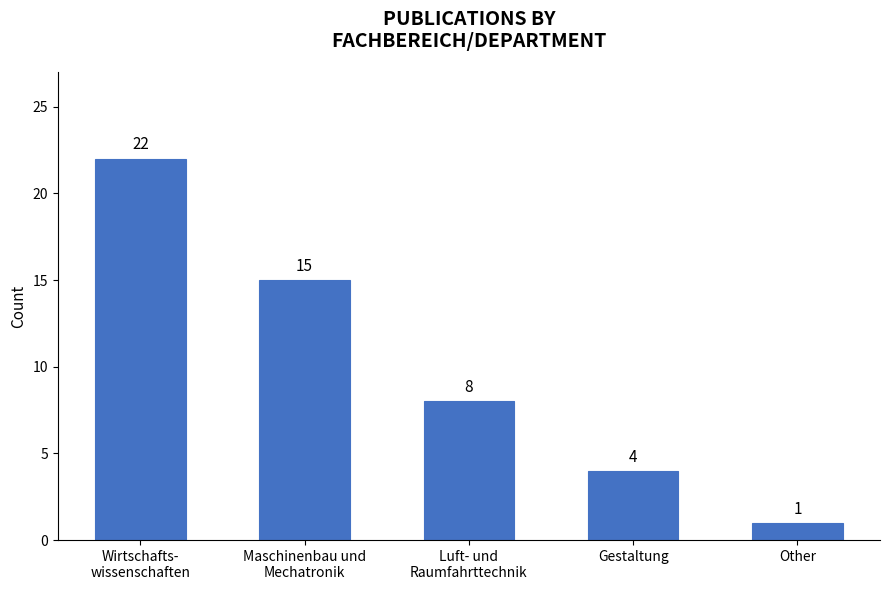

What is the label of the 4th bar from the right?

Maschinenbau und
Mechatronik